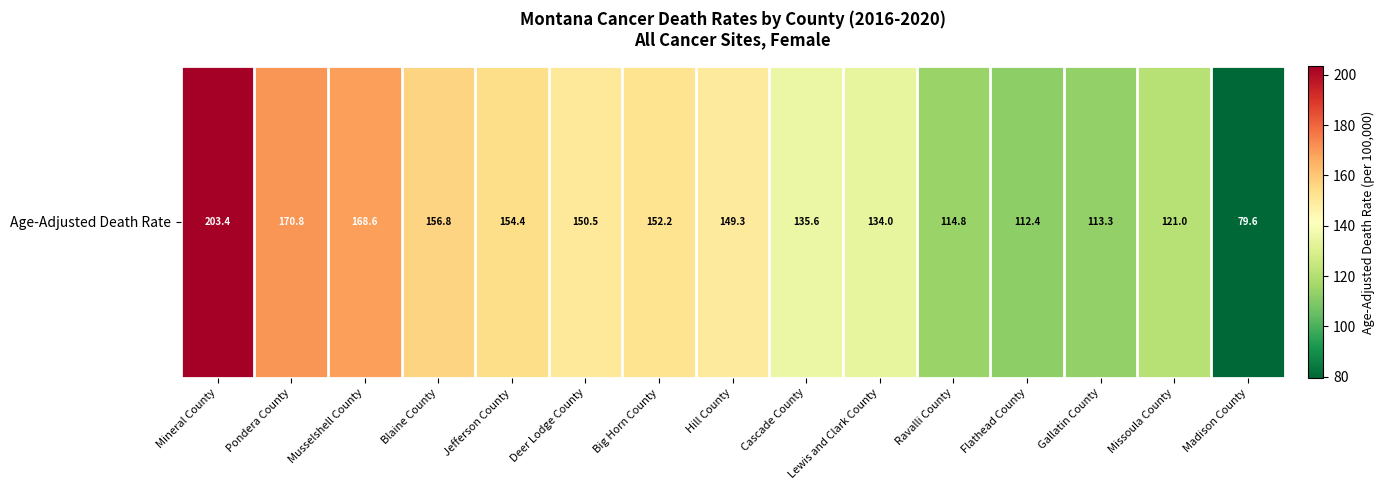

How many values exceed 149?

8